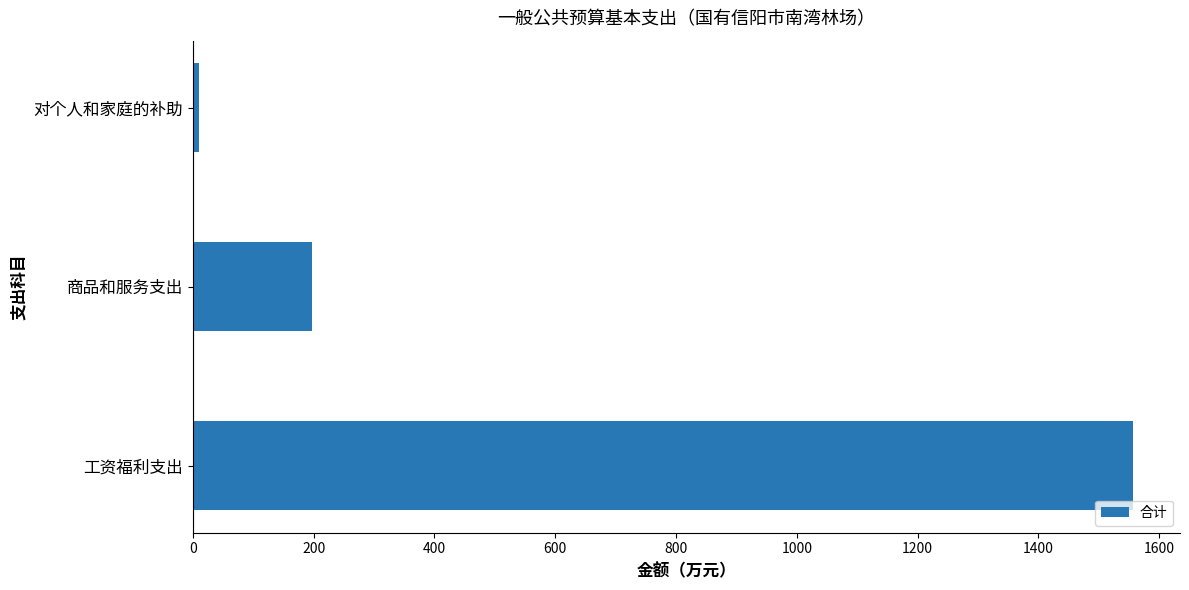

What is the sum of all values?

1764.9